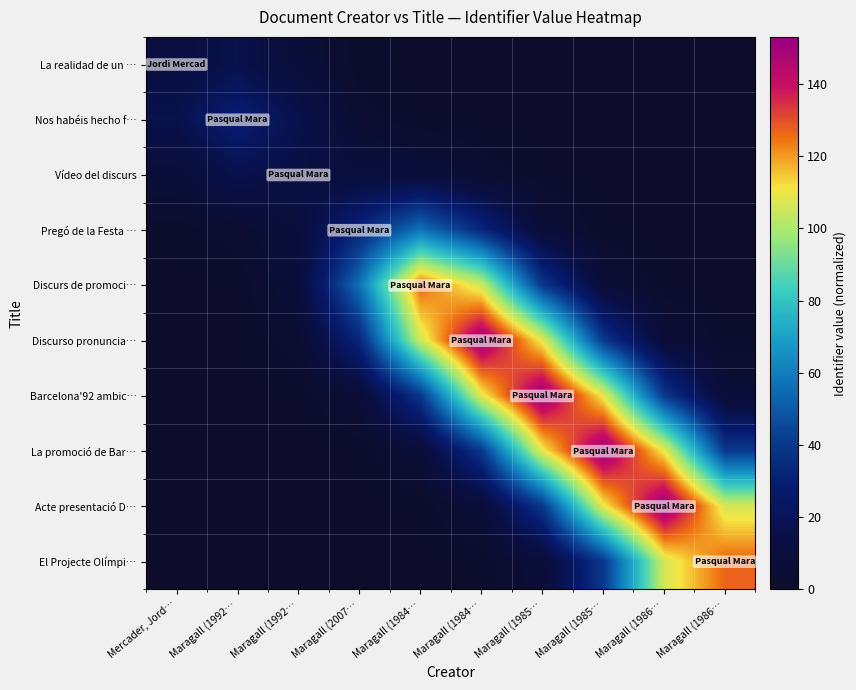

At Maragall (1985…, list the series in order from smallest to largest.

La realidad de un …, Nos habéis hecho f…, Vídeo del discurs, Pregó de la Festa …, El Projecte Olímpi…, Discurs de promoci…, Acte presentació D…, Discurso pronuncia…, La promoció de Bar…, Barcelona'92 ambic…